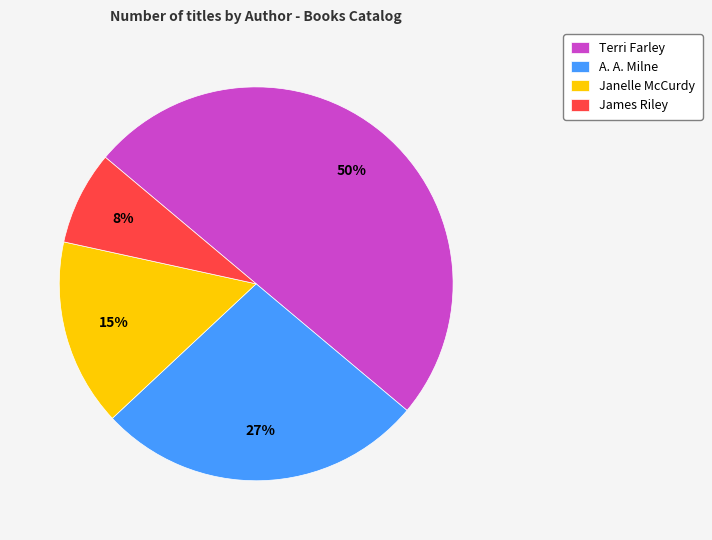

Rank the categories by value from lowest to highest.

James Riley, Janelle McCurdy, A. A. Milne, Terri Farley